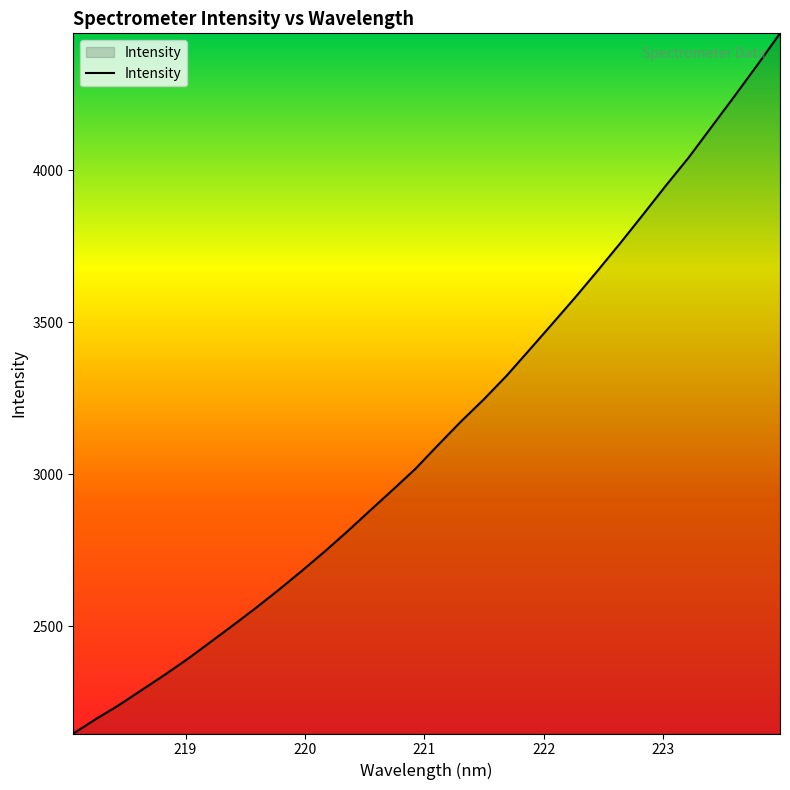

What is the difference between the maximum and minimum values?

2304.3